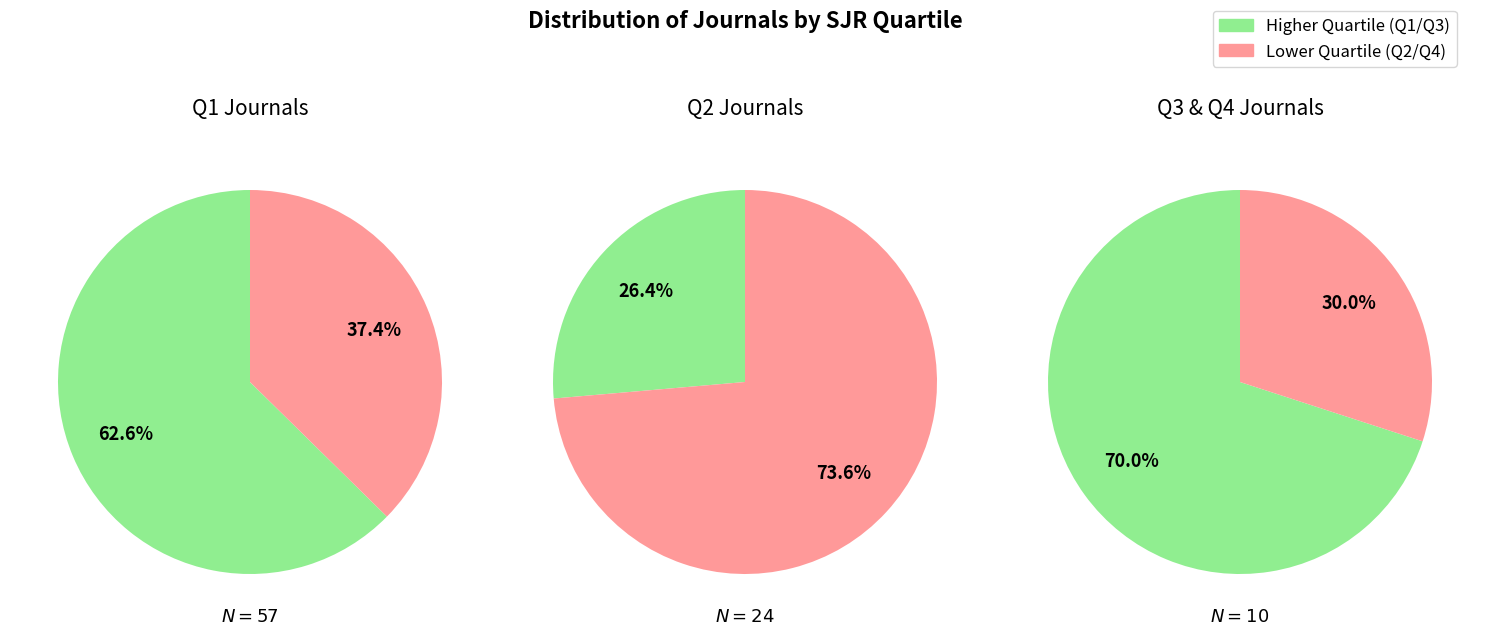

Is it true that Q3 is 15% of the pie?

False